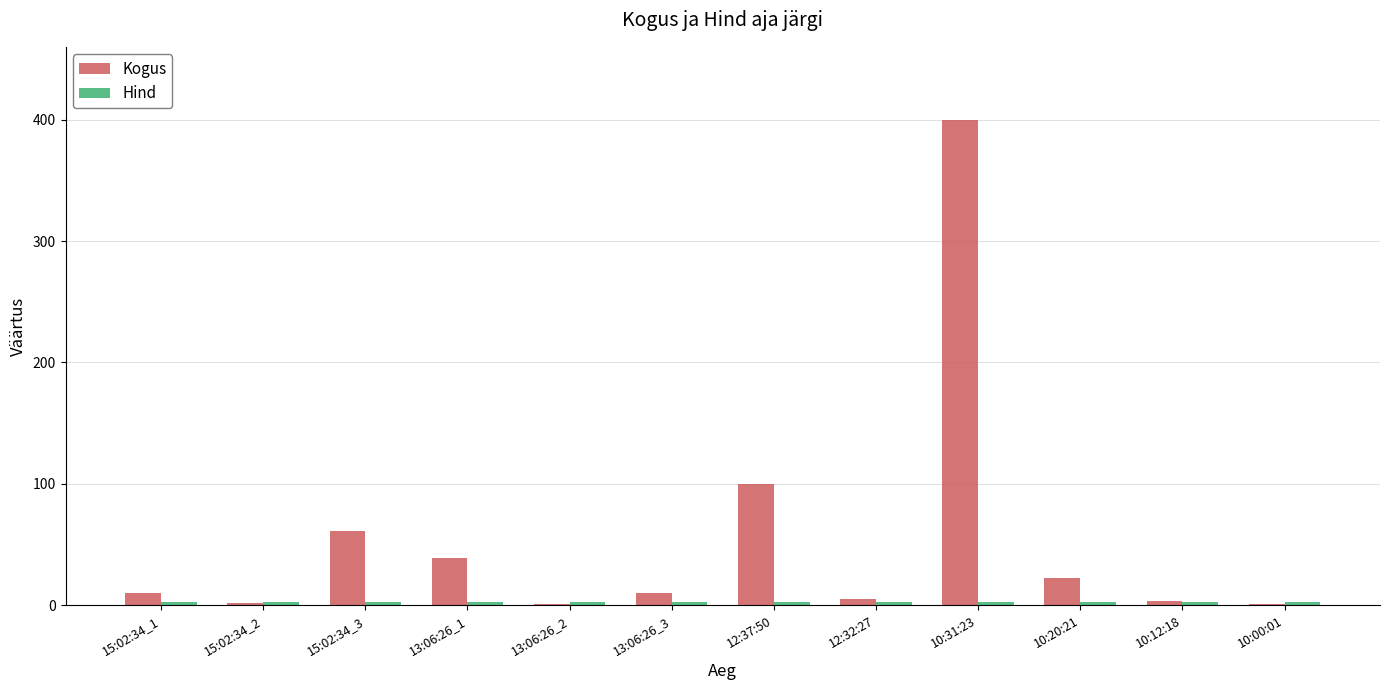

What is the greatest value displayed?

400.0